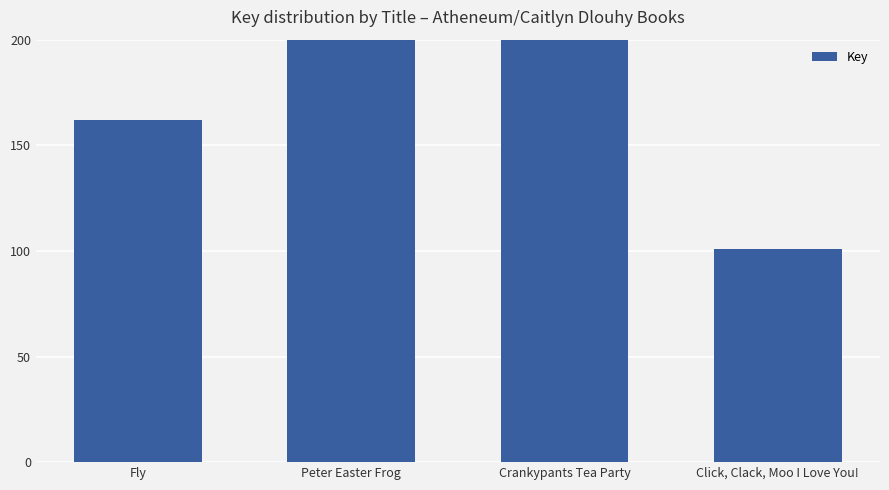

Reading left to right, what are all the values shown in this chart?

Fly=162153690	Peter Easter Frog=555032531	Crankypants Tea Party=527300355	Click, Clack, Moo I Love You!=101104648